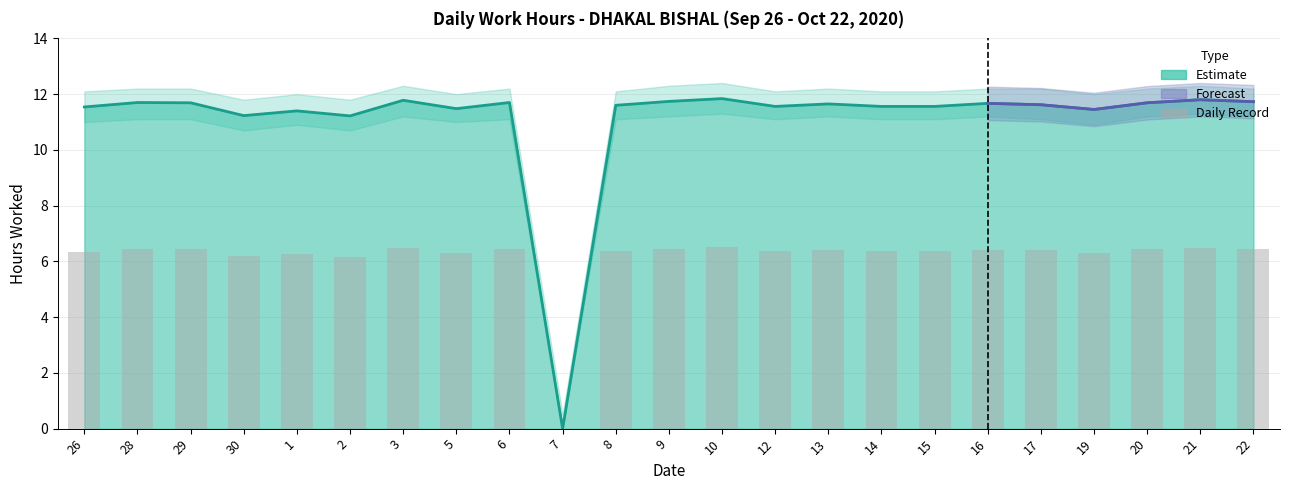

Where is Estimate nearest to the value 5?

7